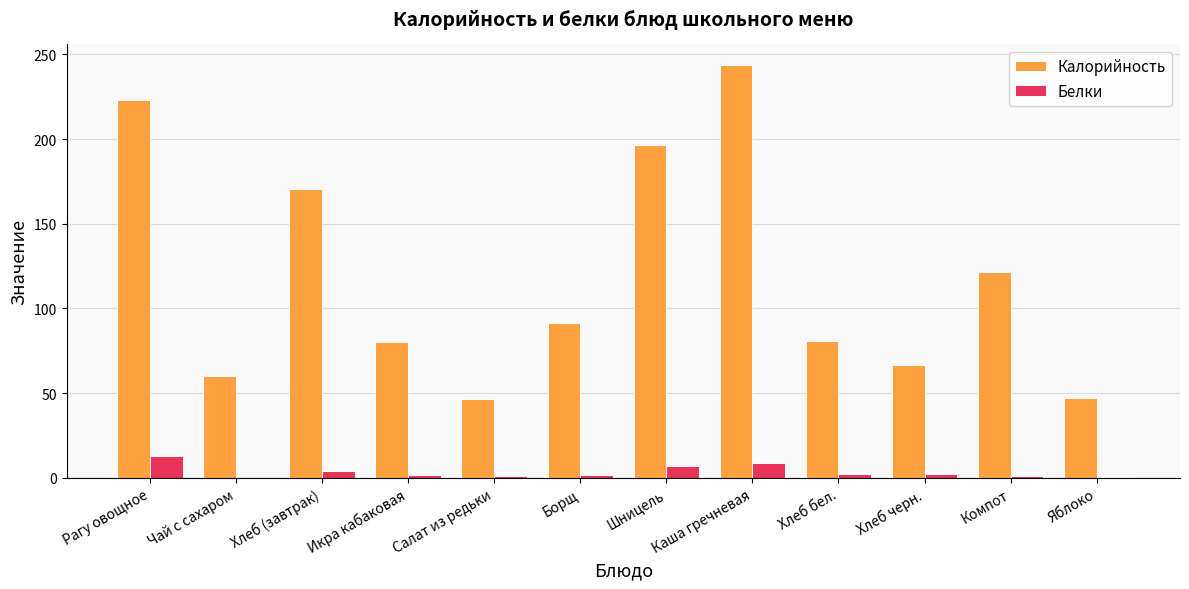

True or false: Калорийность has a value of 46.6 at Салат из редьки.

True